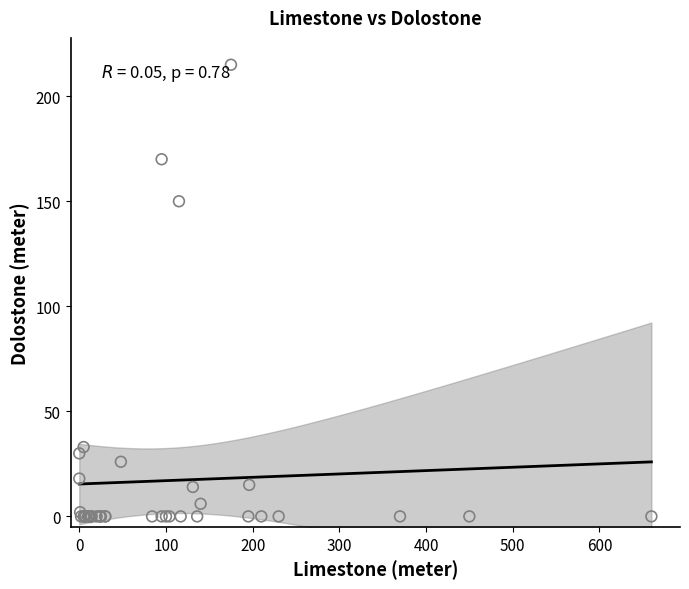

What Y value in the scatter plot is closest to 107?

150